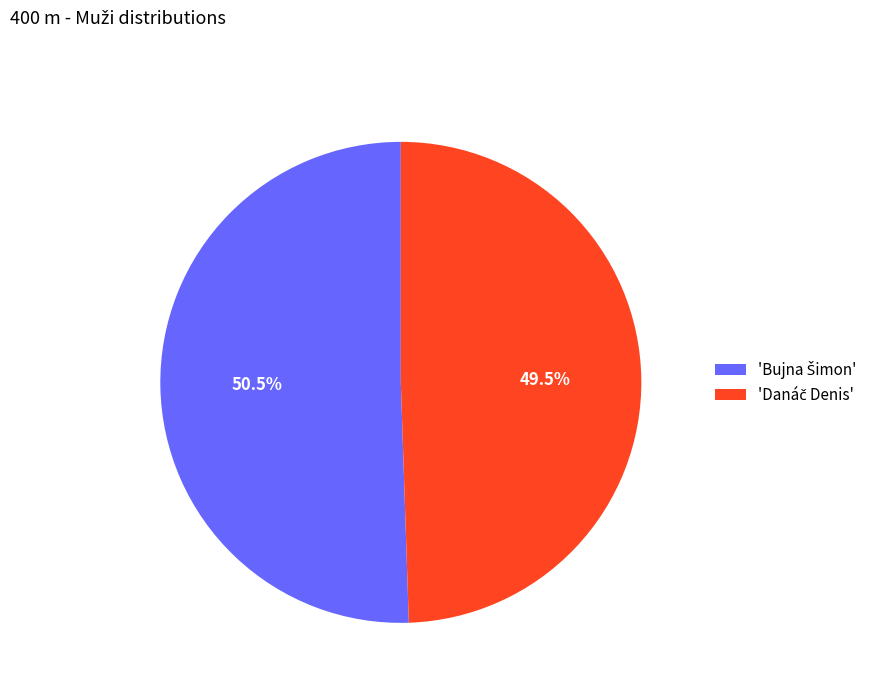

Is there a majority slice in this chart?

Yes